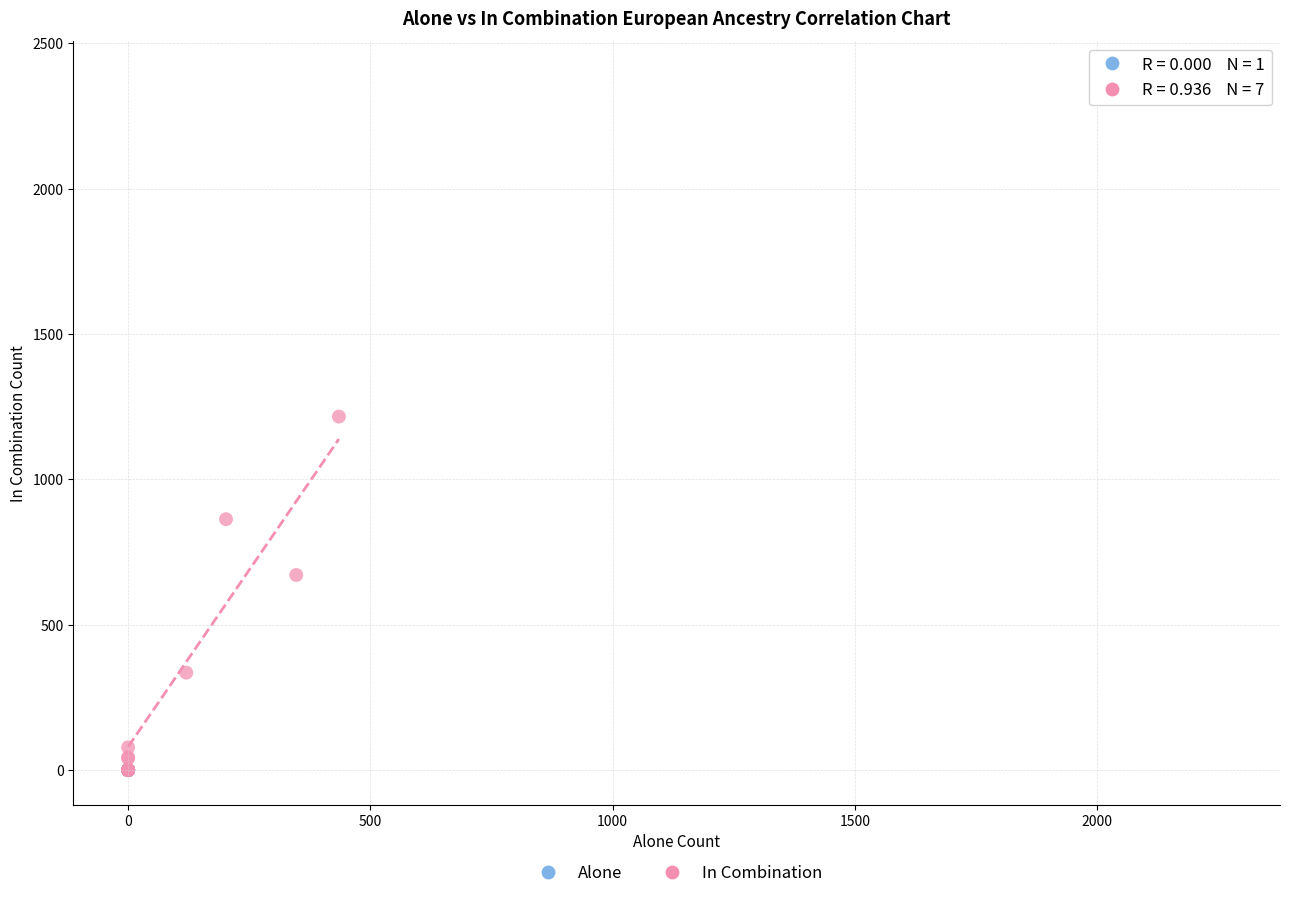

Which series has the widest spread of Y values?

Alone